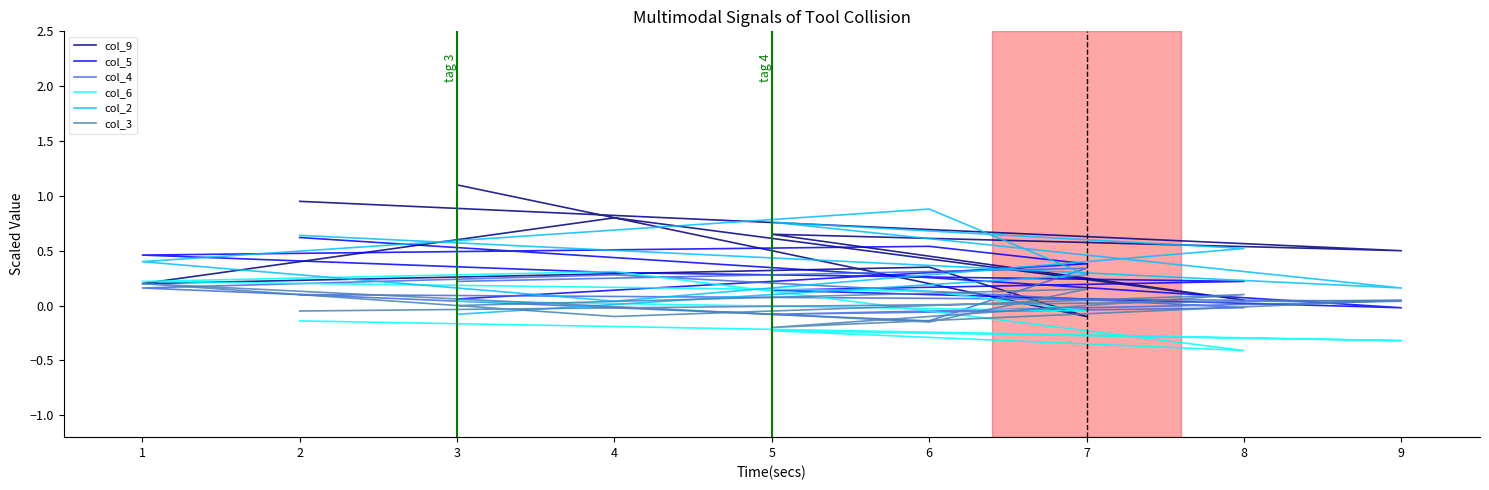

True or false: col_9 and col_6 intersect in this chart.

True